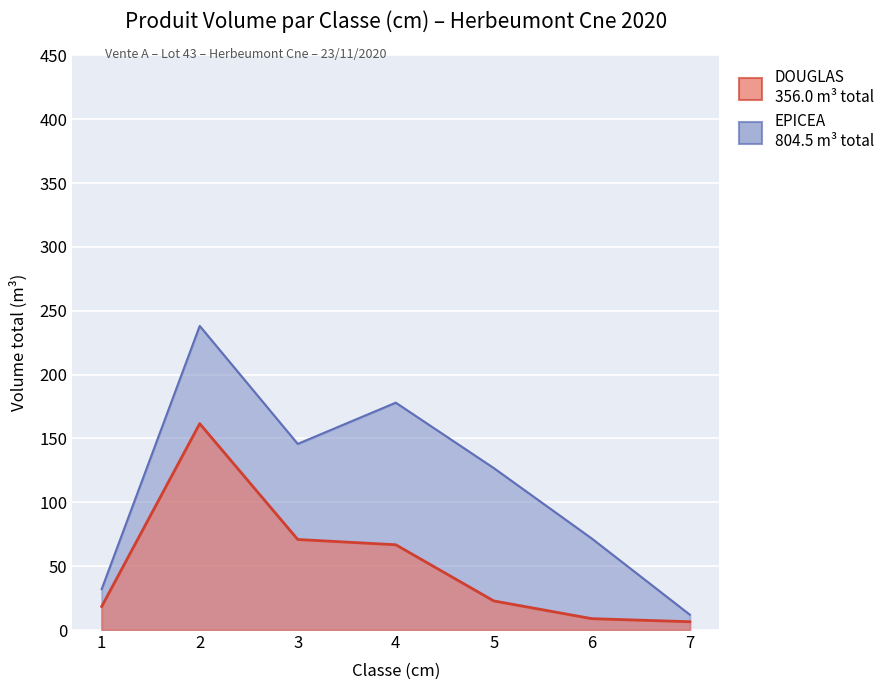

True or false: DOUGLAS has more than 2 points higher than both neighbors.

False